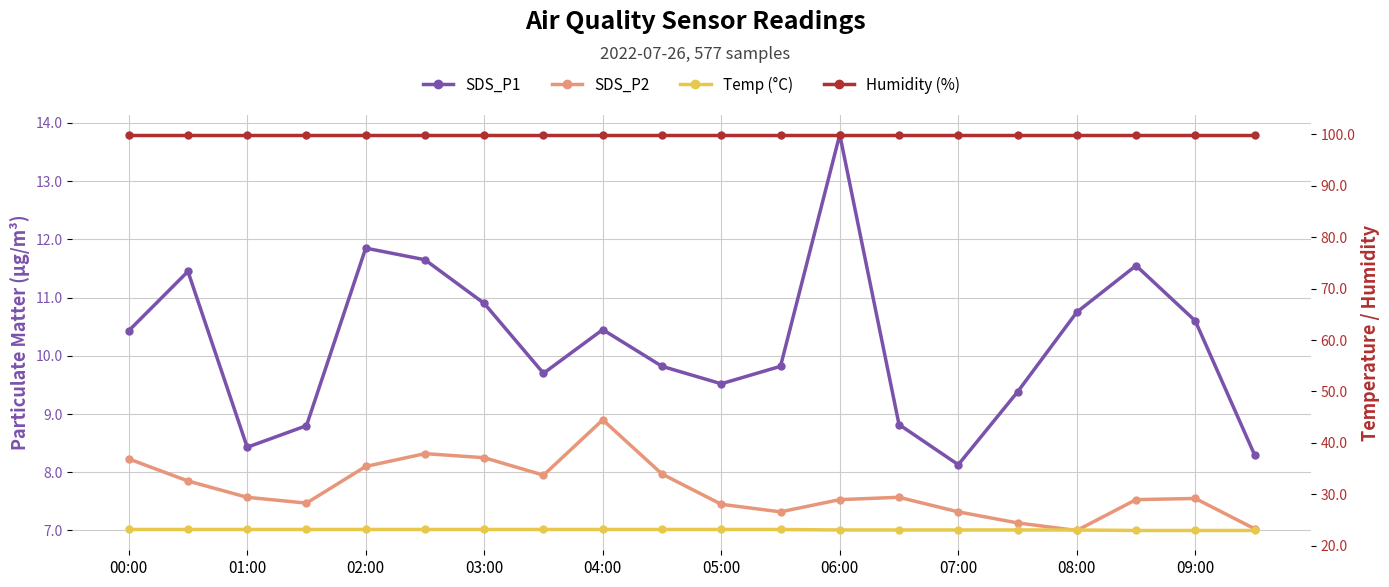

At 01:00, list the series in order from smallest to largest.

SDS_P2, SDS_P1, Temp (°C), Humidity (%)